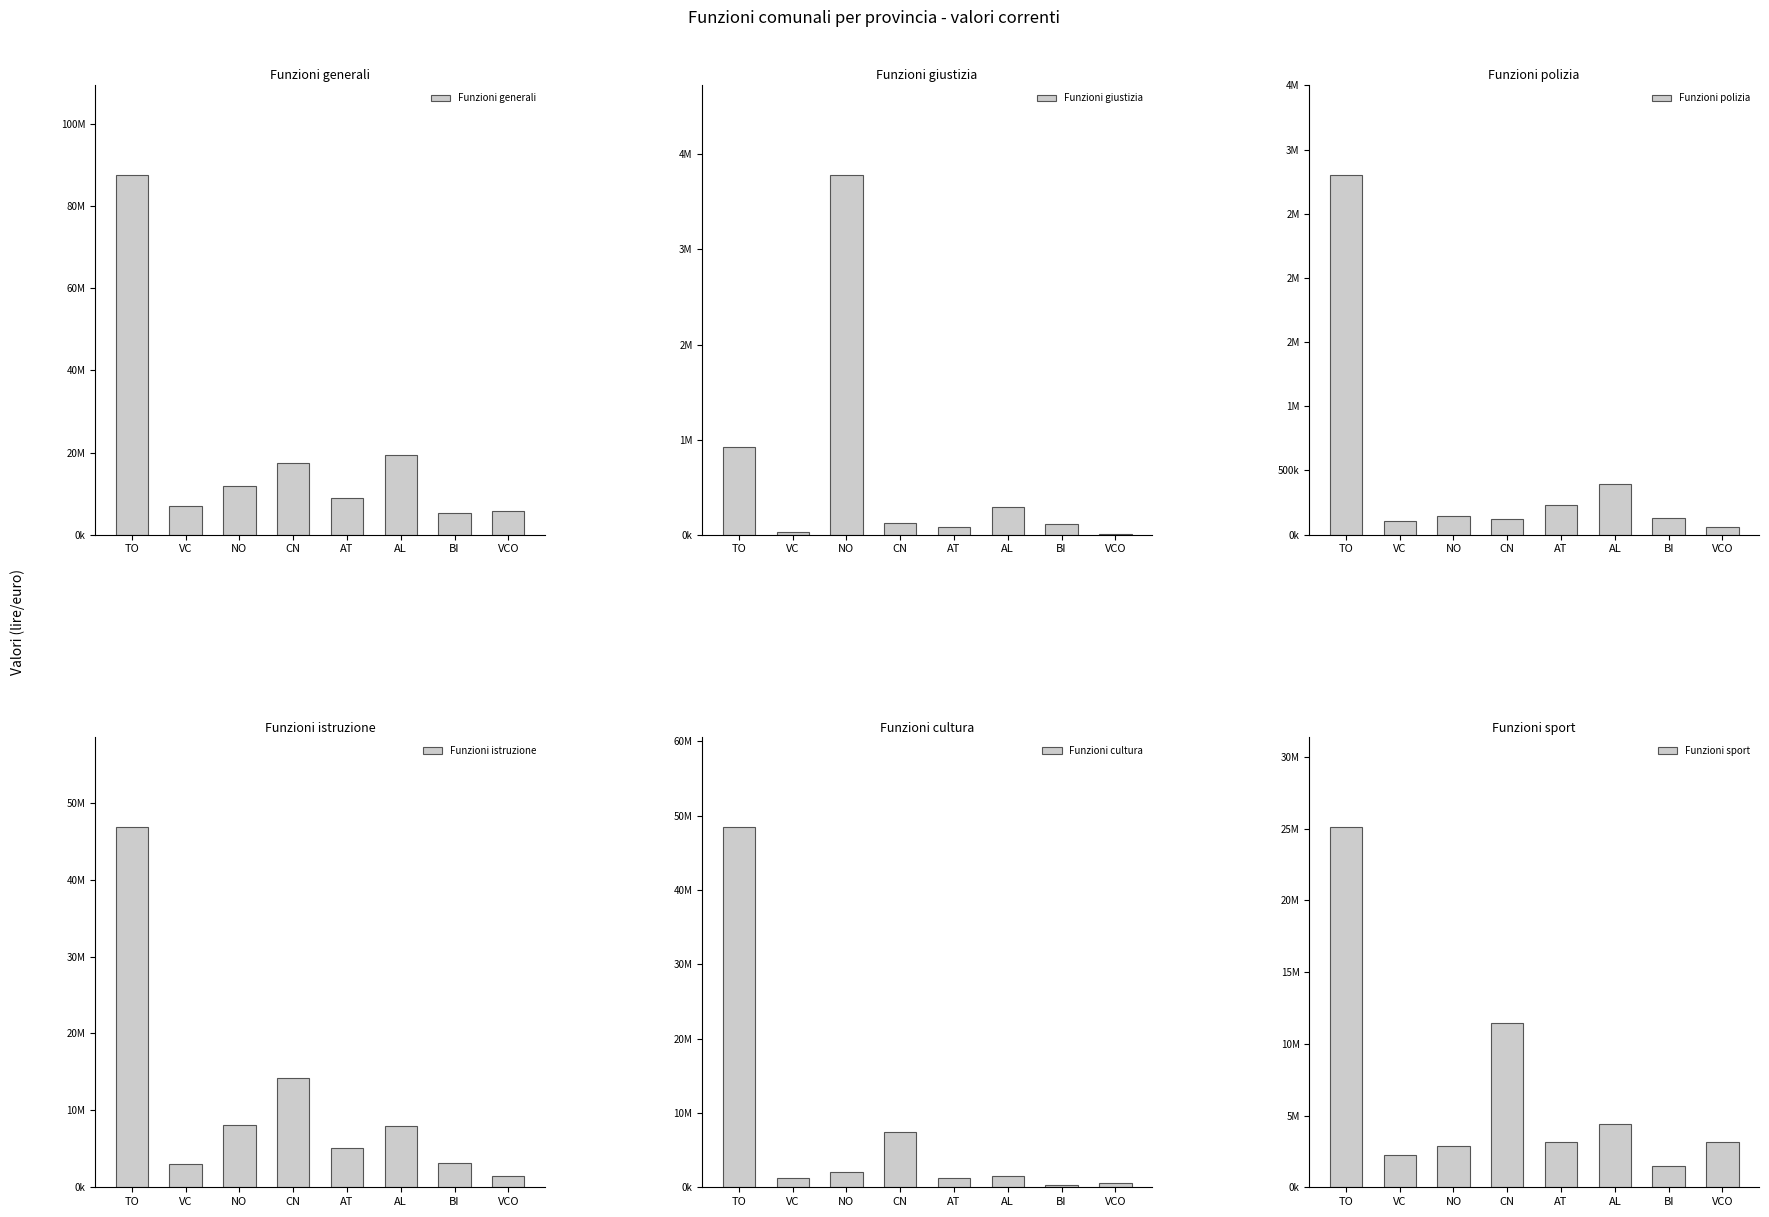

Which series has the largest total across all categories?

Funzioni generali